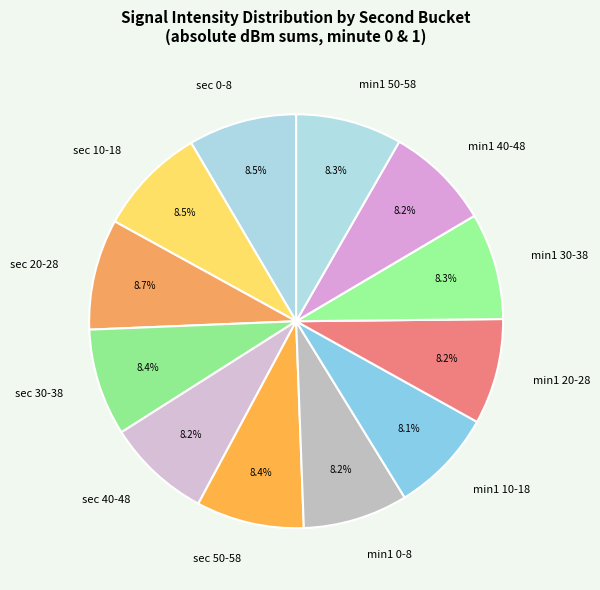

Does sec 10-18 account for over 50% of the chart?

No